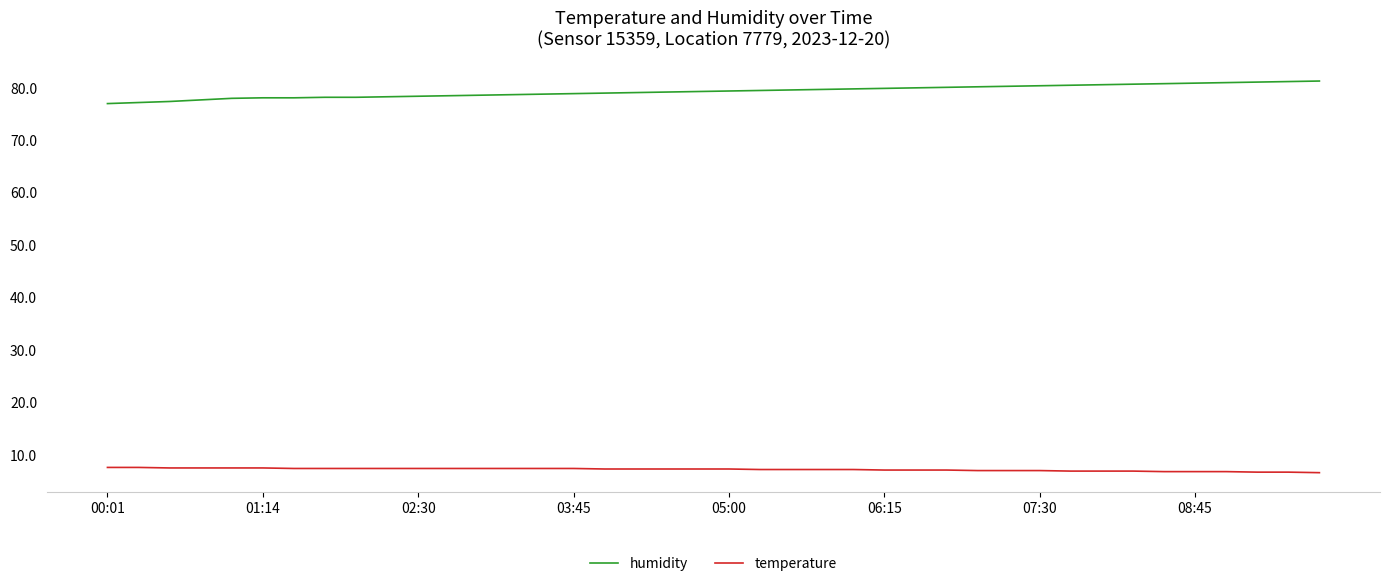

Which series has the largest total across all categories?

humidity